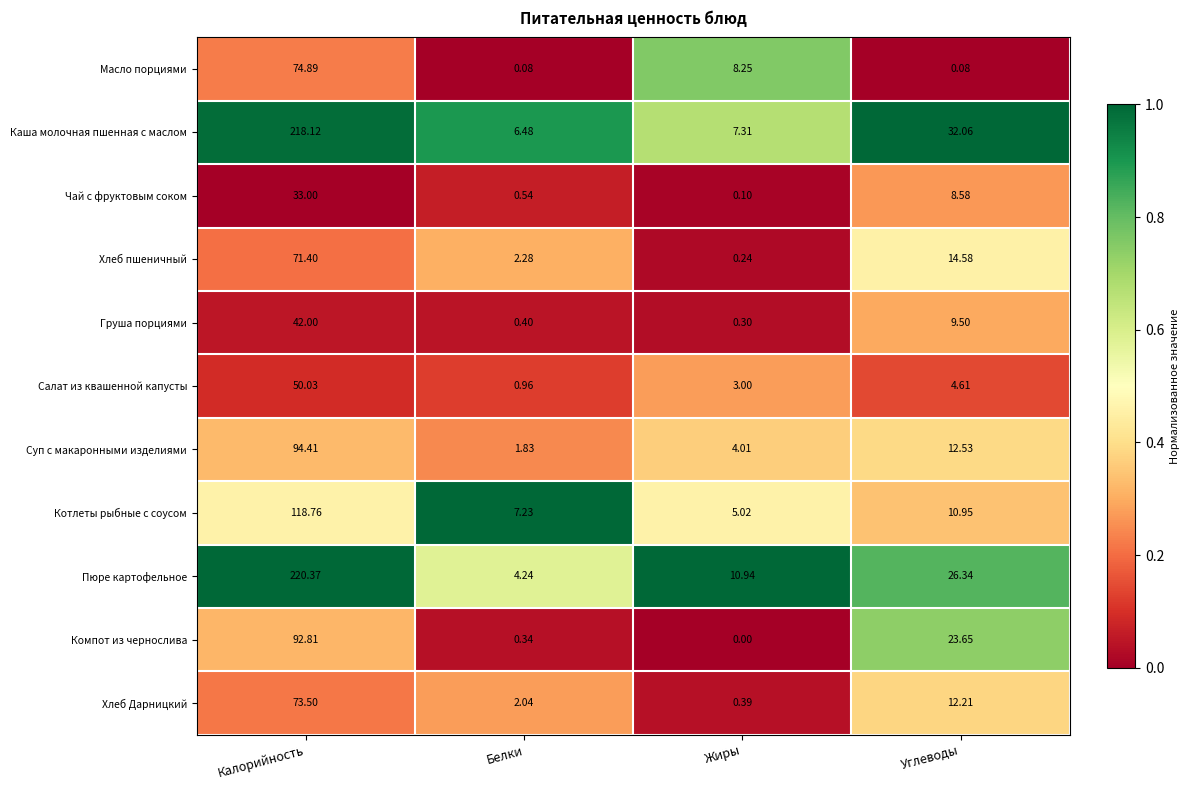

Which series has the largest range (max minus min)?

Пюре картофельное